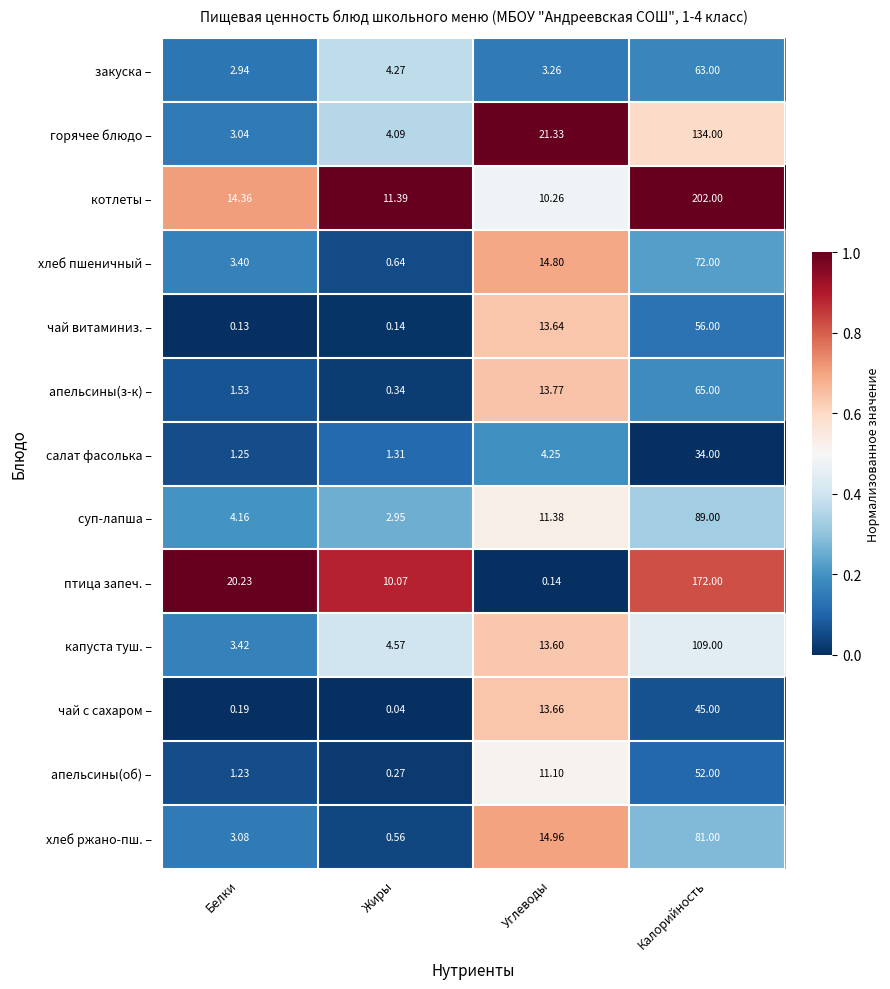

List the labels in order of чай с сахаром – value, largest first.

Калорийность, Углеводы, Белки, Жиры